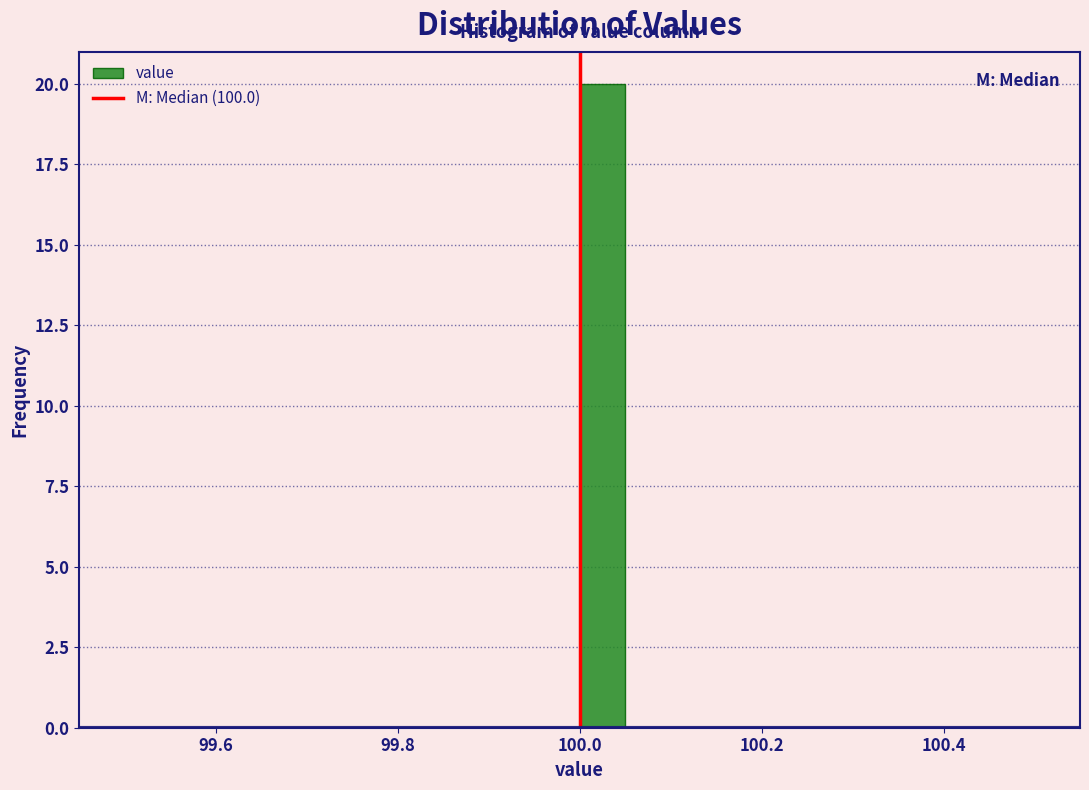

Around what value on the x-axis is the tallest bar? Give the approximate position of its centre, as read against the axis.

100.02